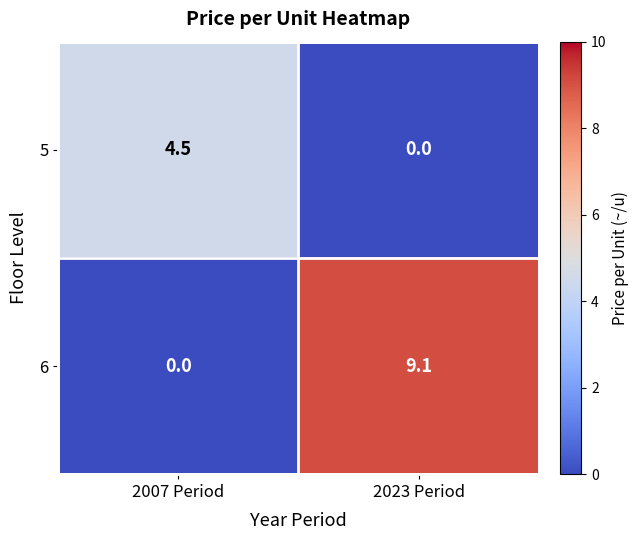

Count the number of categories in the chart.

2